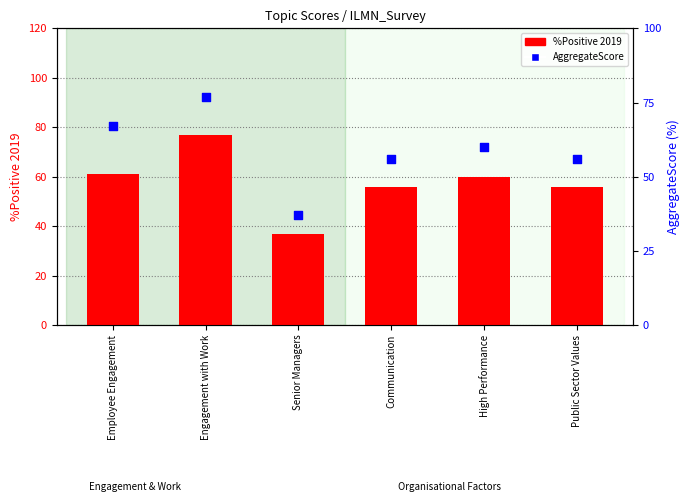

Is the value of AggregateScore at Senior Managers greater than the value of %Positive 2019 at Engagement with Work?

No